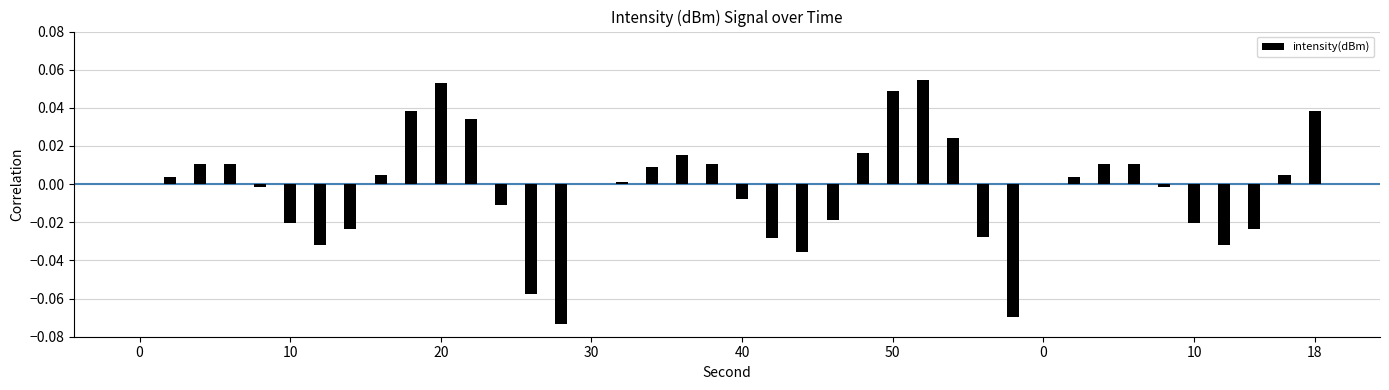

What is the difference between the second highest and second lowest values?

0.1